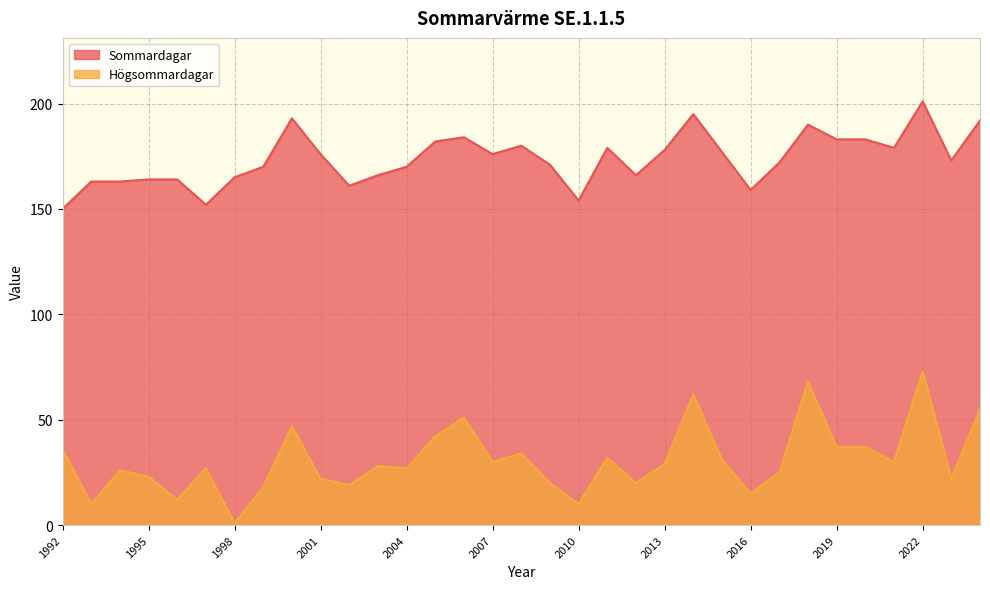

What is the difference between the highest and lowest values at 2000?

146